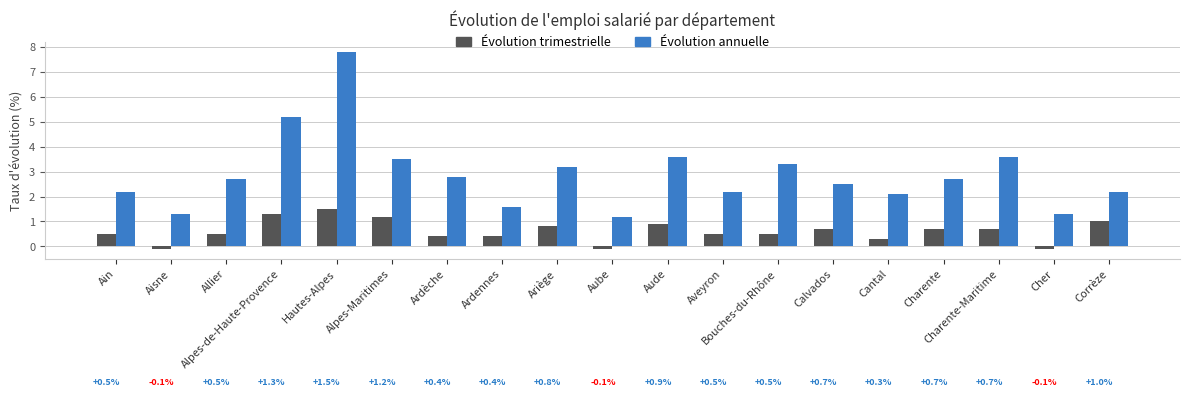

What is the spread (max minus min) of values at Corrèze?

1.2